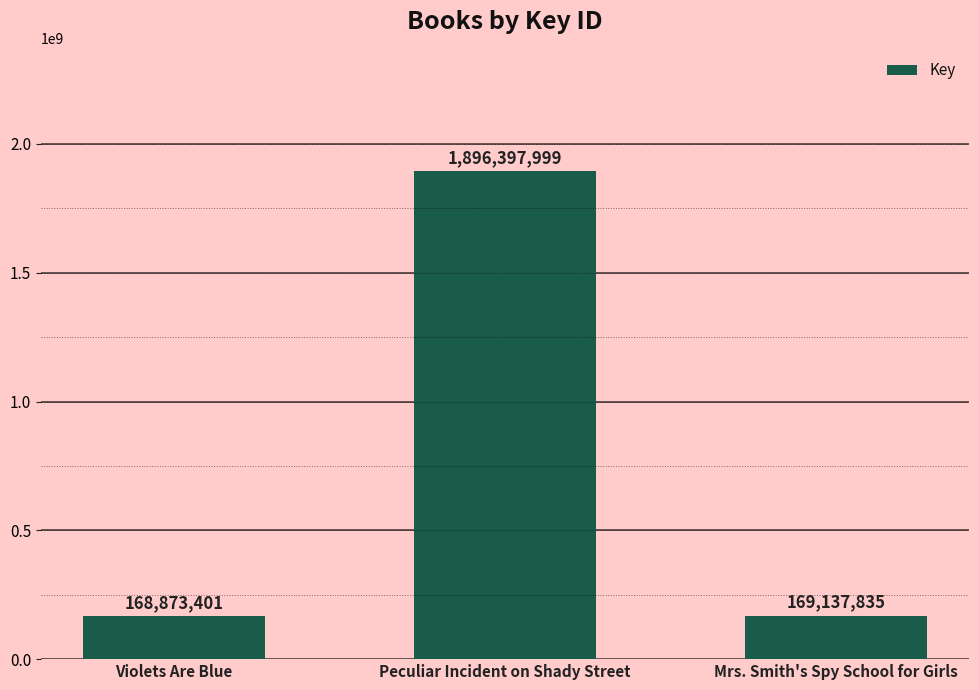

Reading left to right, list all the values displayed in this chart.

Violets Are Blue=168873401	Peculiar Incident on Shady Street=1896397999	Mrs. Smith's Spy School for Girls=169137835